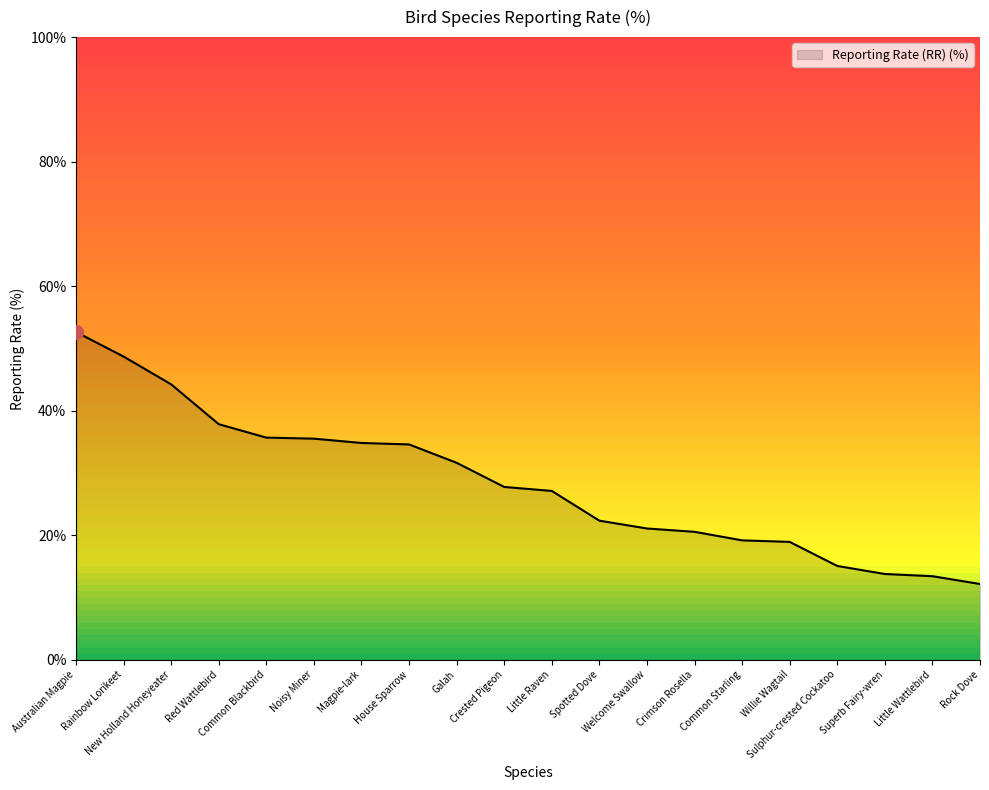

What is the greatest value displayed?

52.6